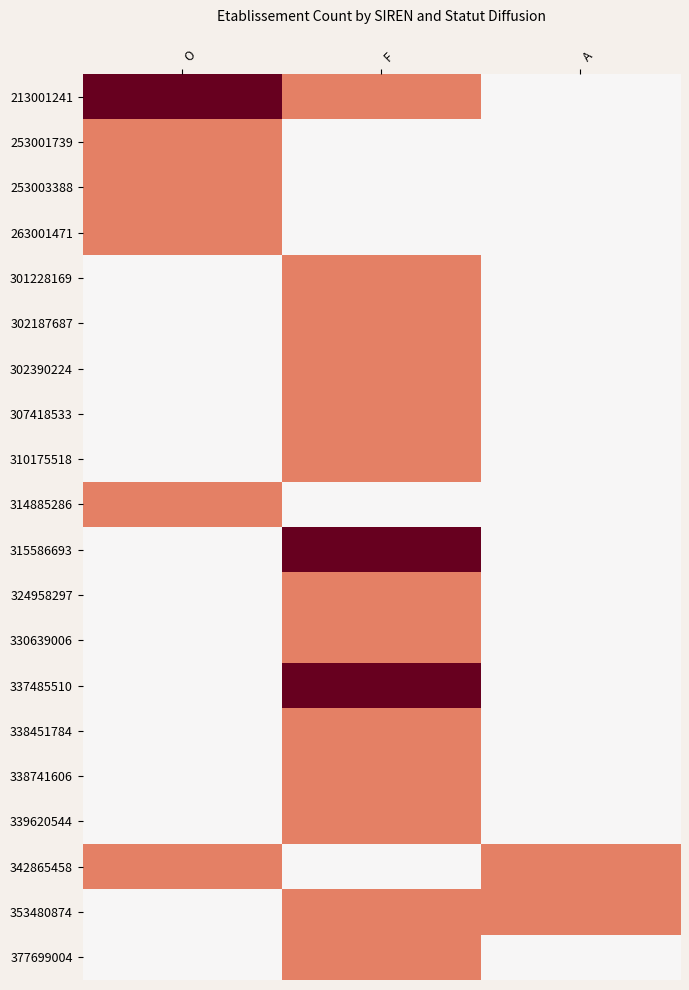

What is the difference between the highest and lowest values at O?

1.0